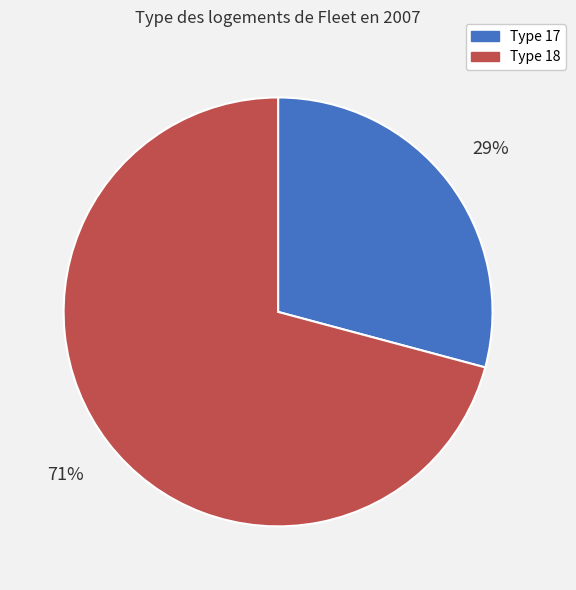

True or false: Type 18 accounts for 71% of the total.

True